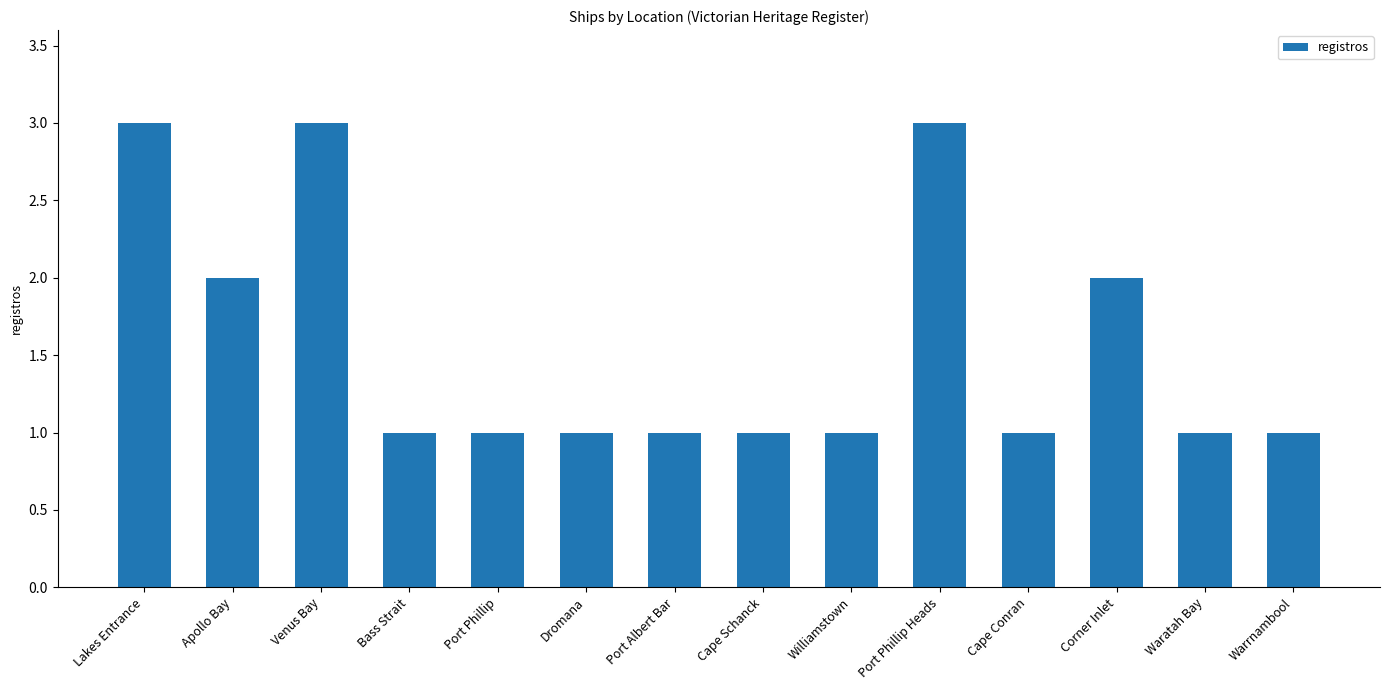

What is the label of the 6th bar from the right?

Williamstown